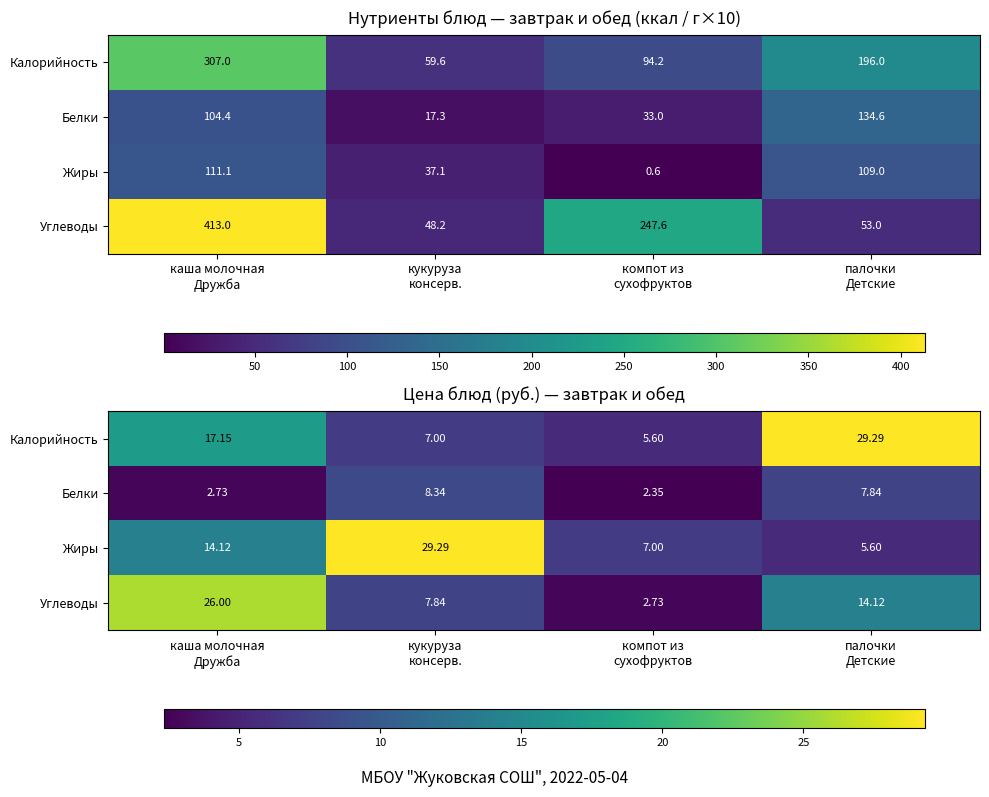

True or false: Жиры has a value of 4.0 at компот из сухофруктов.

False